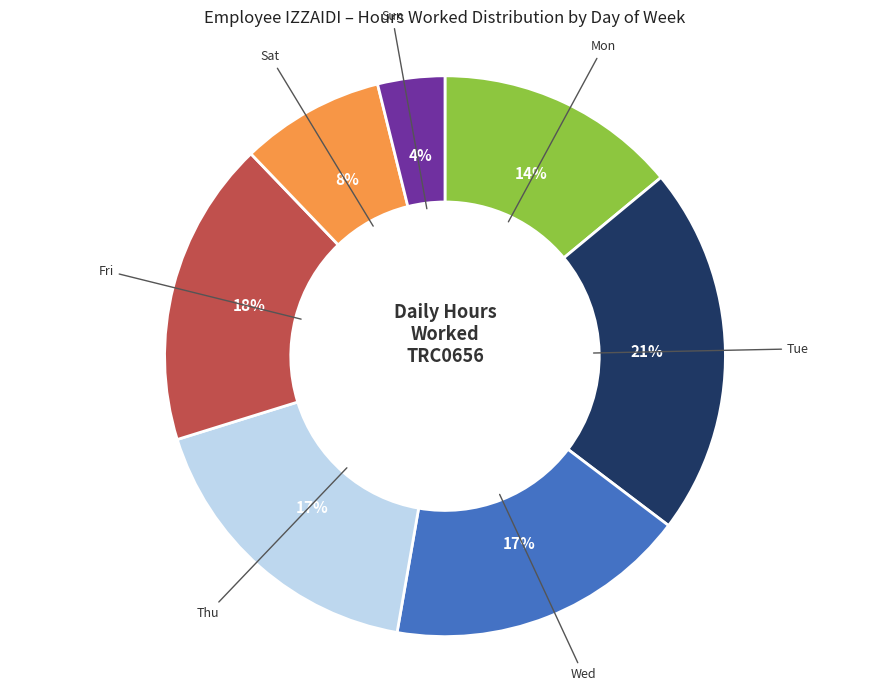

To the nearest percent, what is the average slice percentage?

14%